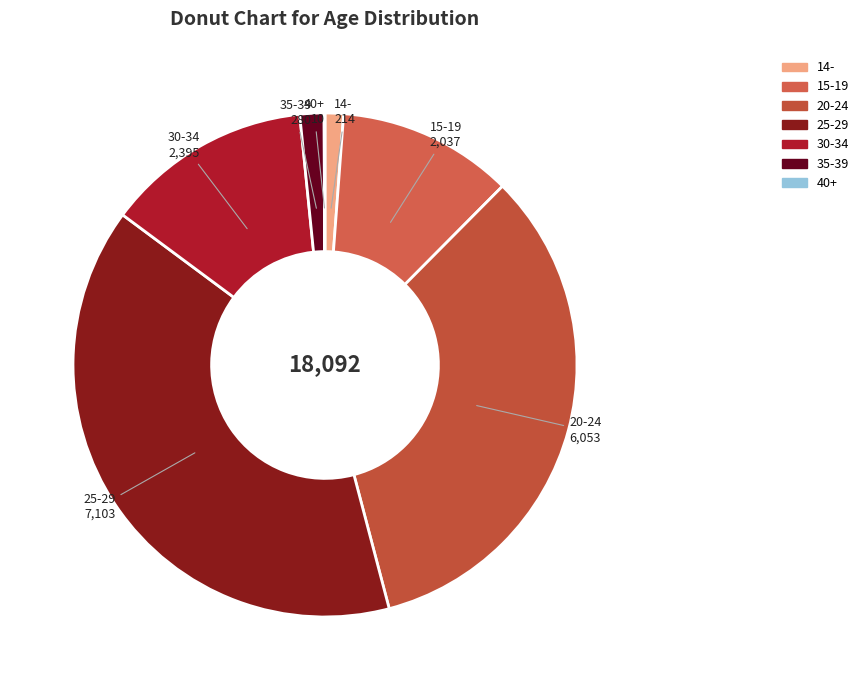

Does any single category account for the majority?

No